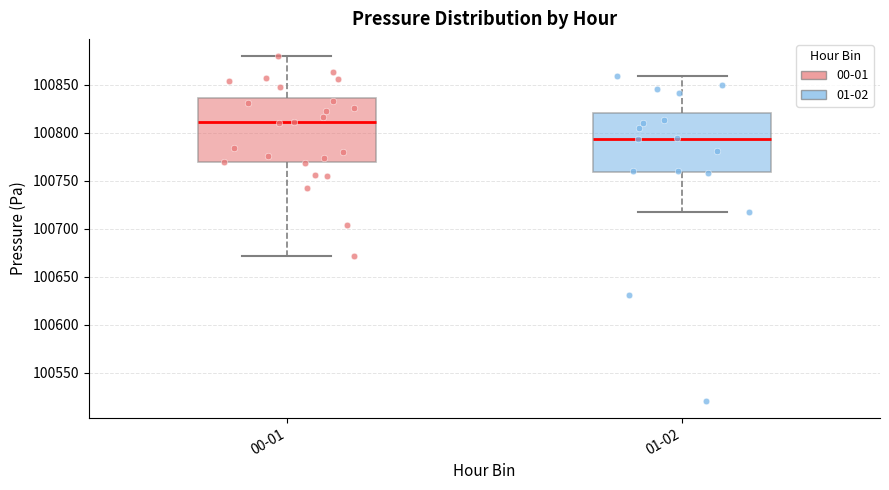

Reading left to right, read every box against the y-axis: the position of its median line, the range the box covers, and the ends of its whiskers. The values are not printed on the chart, so give them approximately, as read against the axis.

00-01: median 100810, box 100770 to 100835, whiskers 100670 to 100880
01-02: median 100795, box 100760 to 100820, whiskers 100715 to 100860